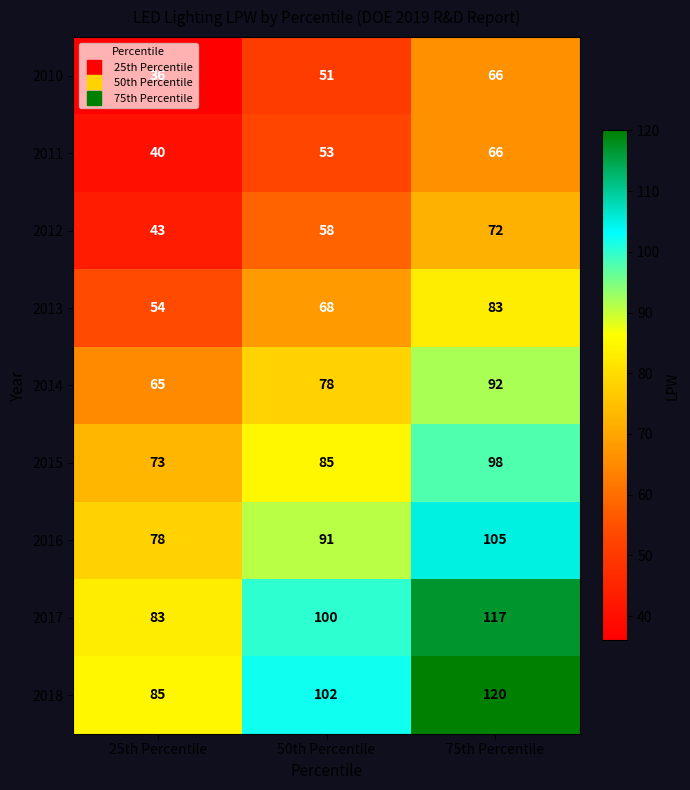

How many values in the 2015 series are below 85?

1